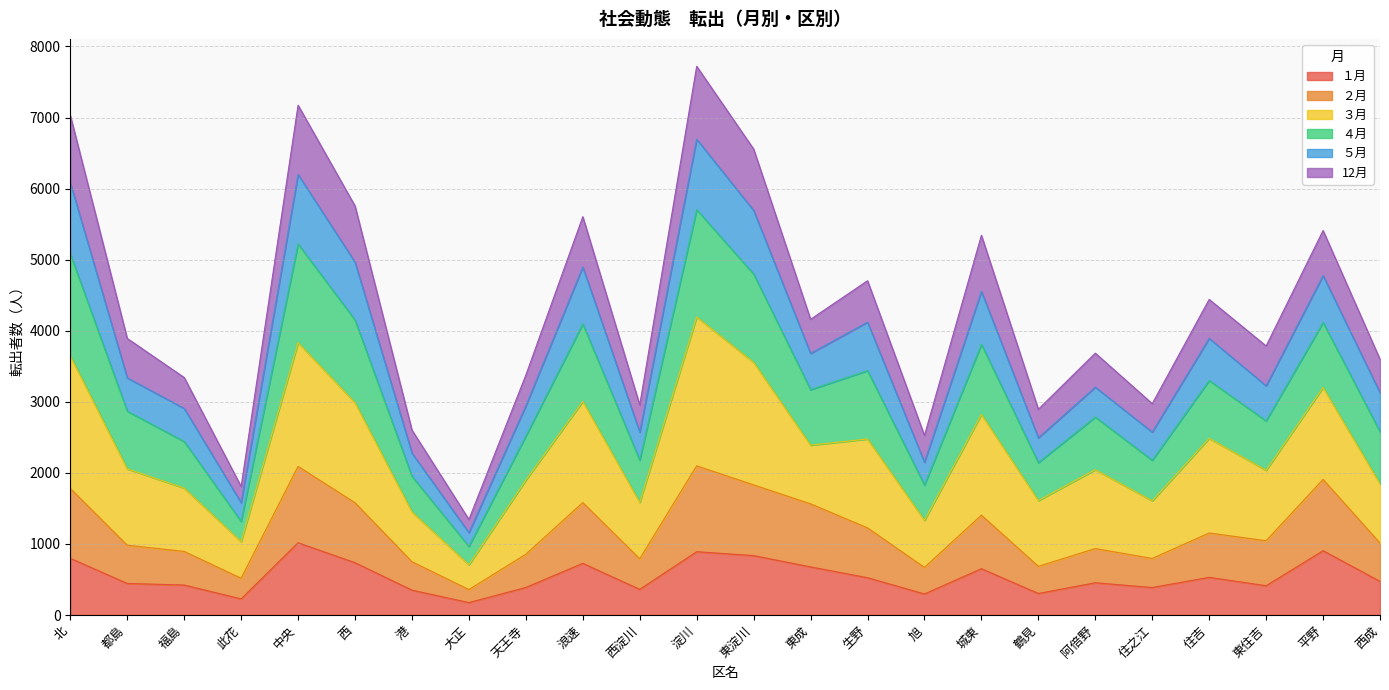

What is the lowest value of the １月 series?

175